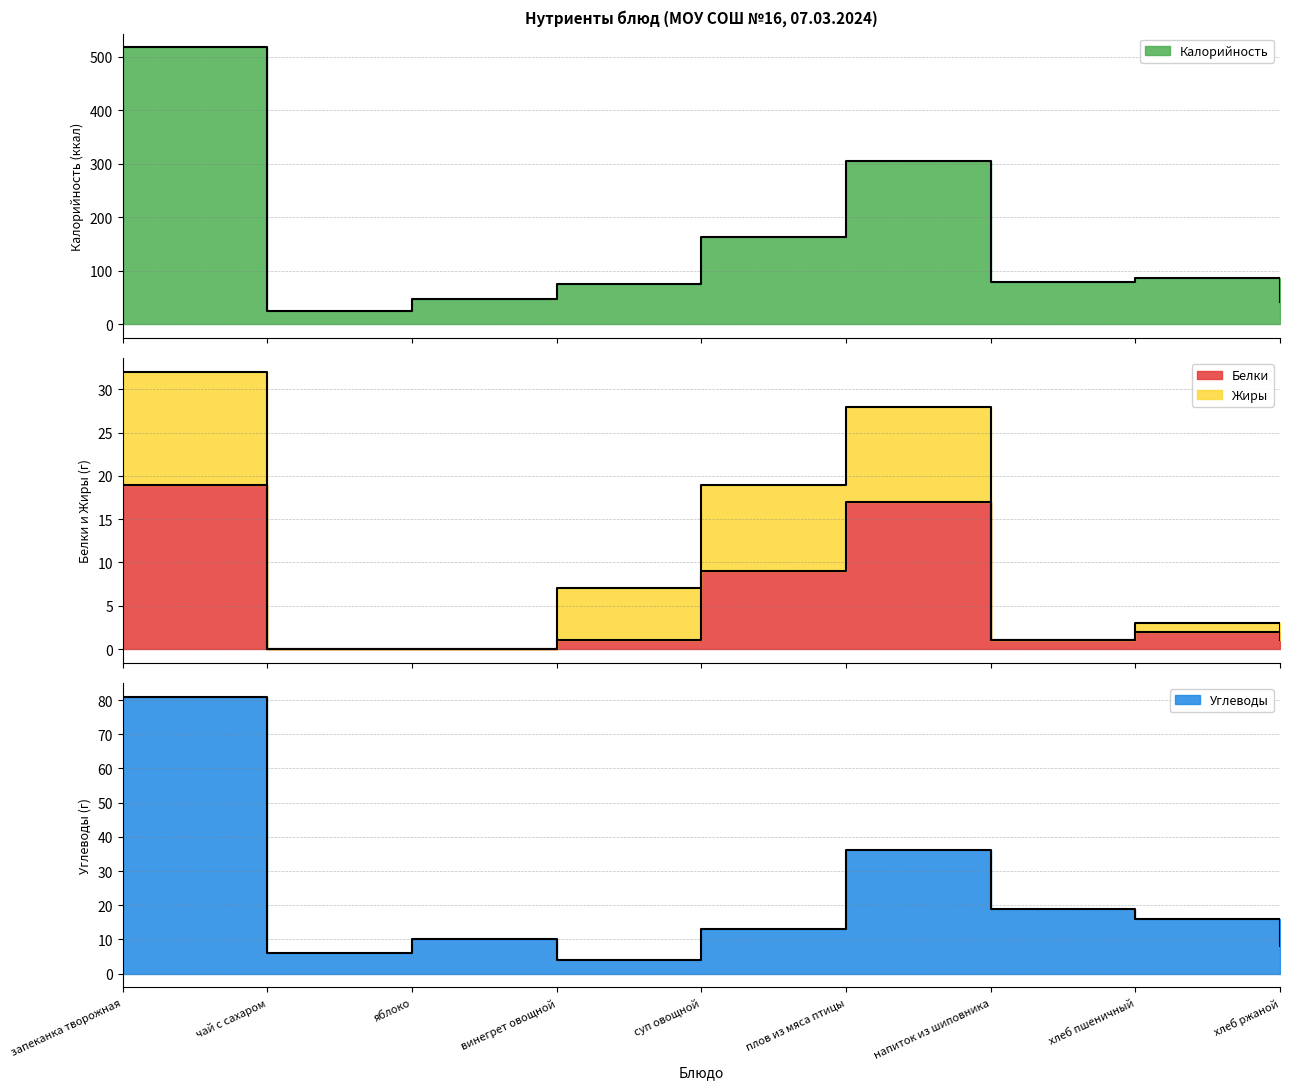

The value of Белки at чай с сахаром is -13. True or false?

False